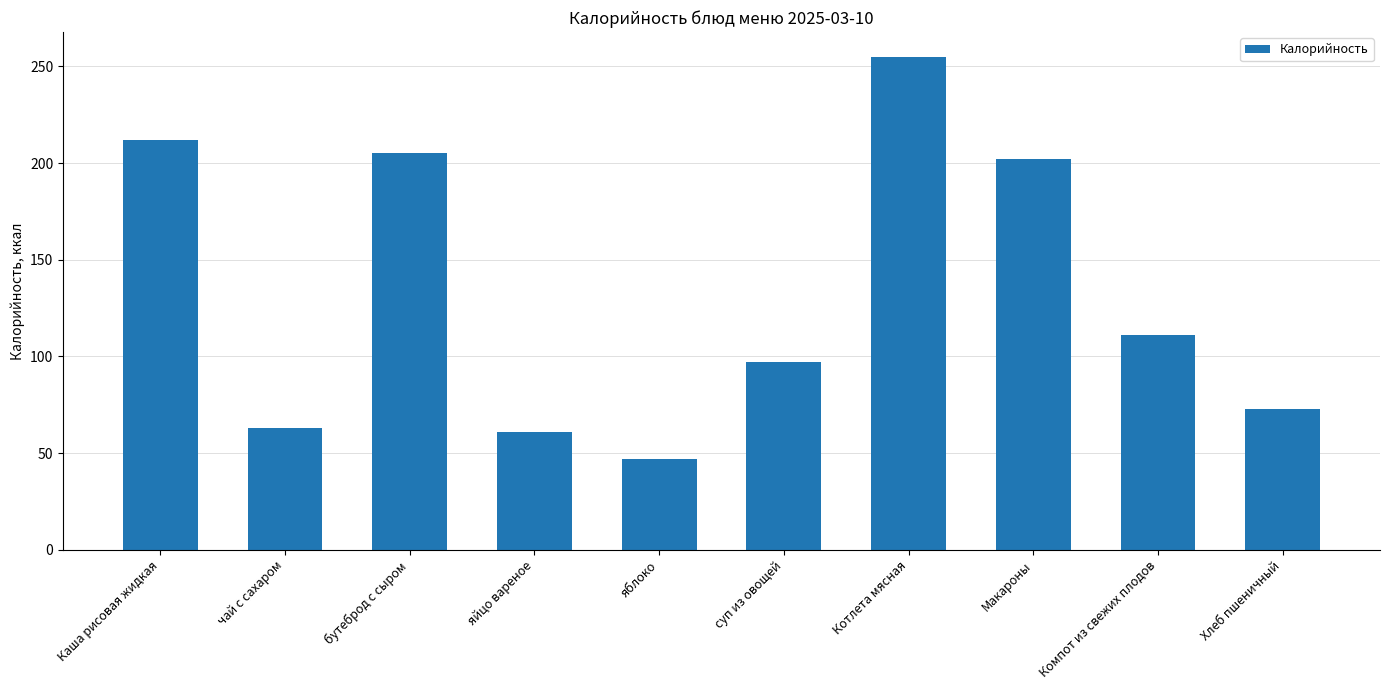

Reading left to right, extract all data points from this chart.

212	63	205	61	47	97	255	202	111	73